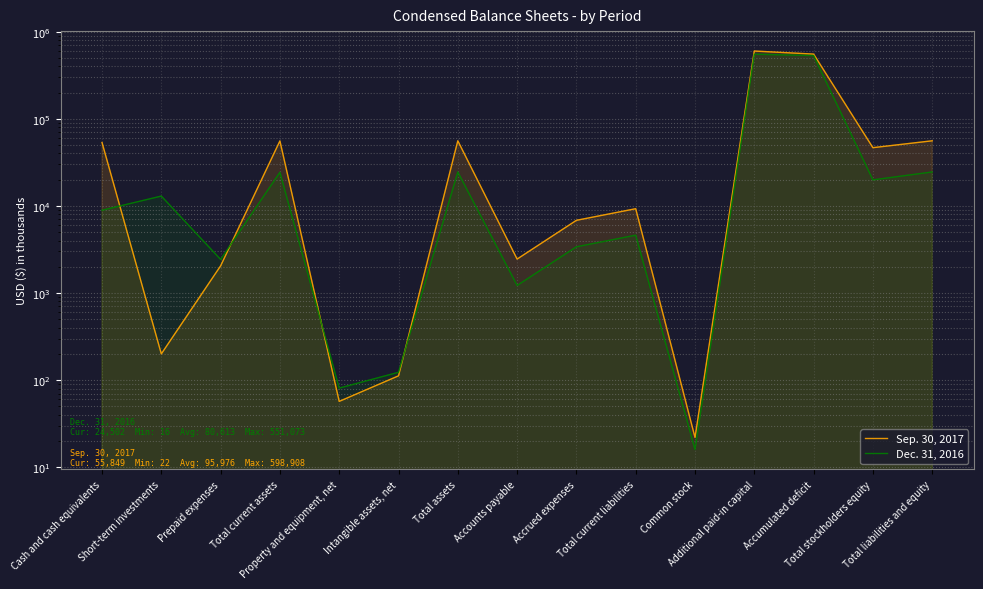

Is it true that Dec. 31, 2016 equals 4611 at Total current liabilities?

True